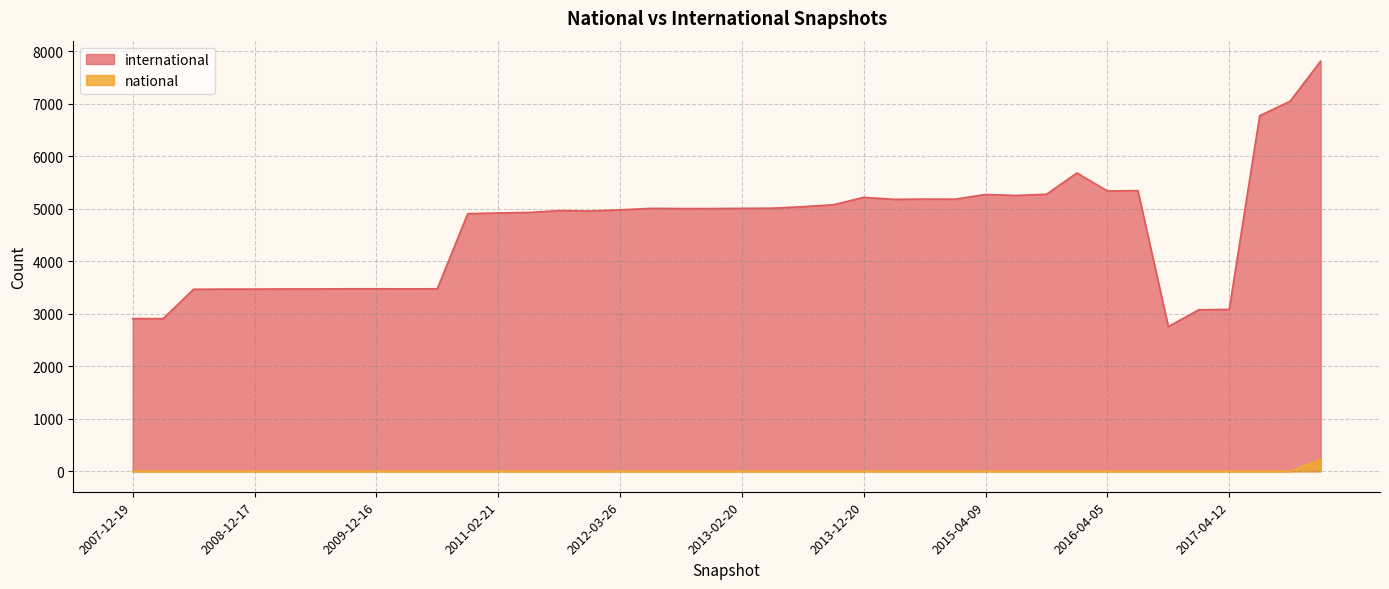

What is the maximum value for international?

7812